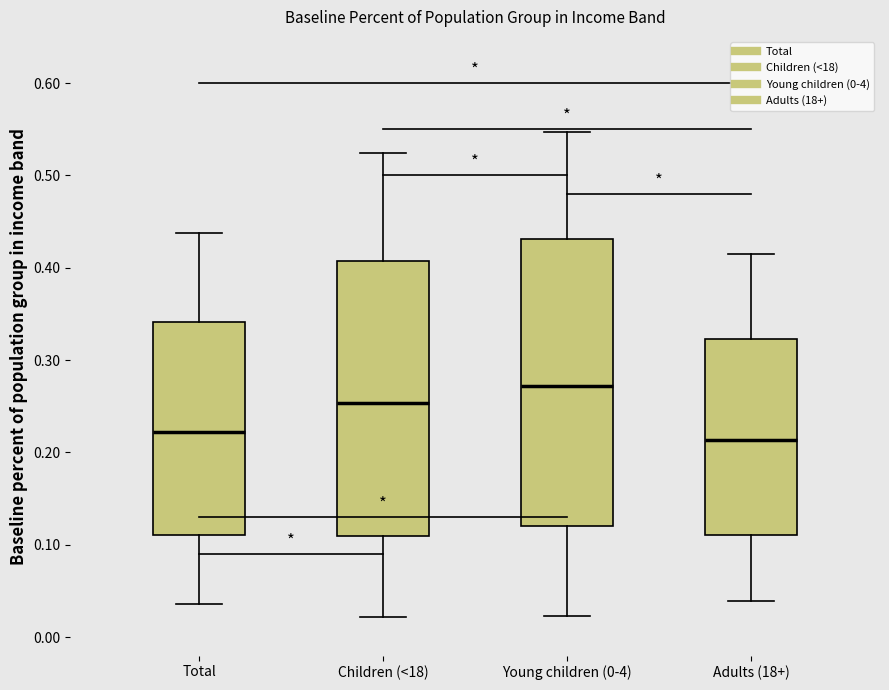

Reading left to right, transcribe this box plot: for each box, give where its median line is, the range the box spans, and where its two whiskers end, as read against the y-axis. The values are not printed on the chart, so give them approximately, as read against the axis.

Total: median 0.22, box 0.11 to 0.34, whiskers 0.04 to 0.44
Children (<18): median 0.25, box 0.11 to 0.41, whiskers 0.02 to 0.52
Young children (0-4): median 0.27, box 0.12 to 0.43, whiskers 0.02 to 0.55
Adults (18+): median 0.21, box 0.11 to 0.32, whiskers 0.04 to 0.41